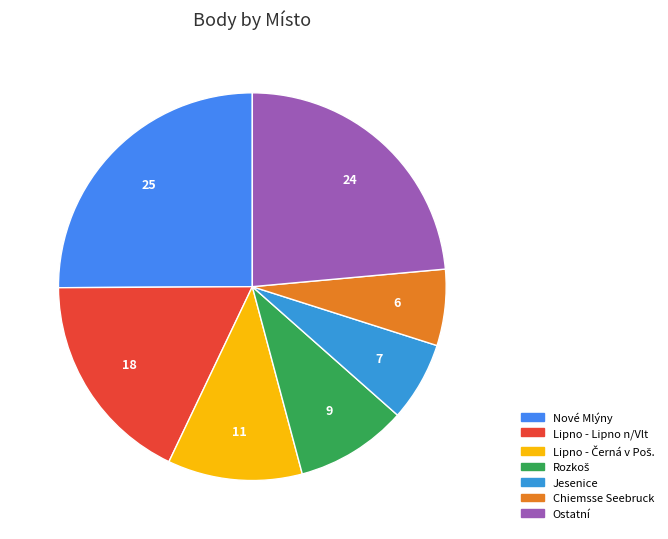

How many slices are in this pie chart?

7